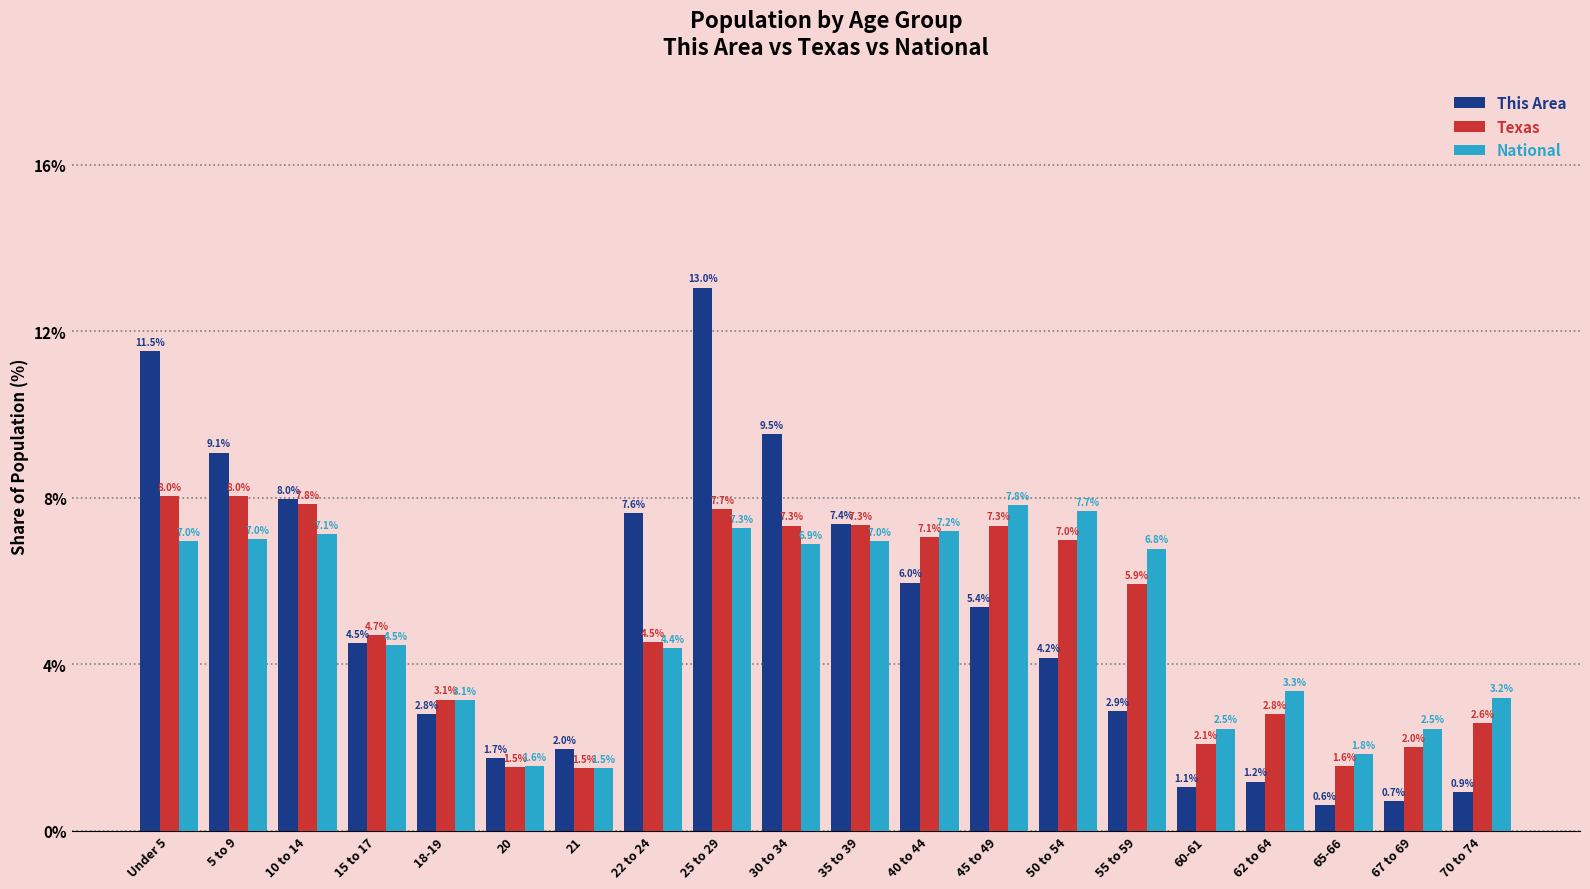

What is the label of the 2nd bar from the left?

5 to 9